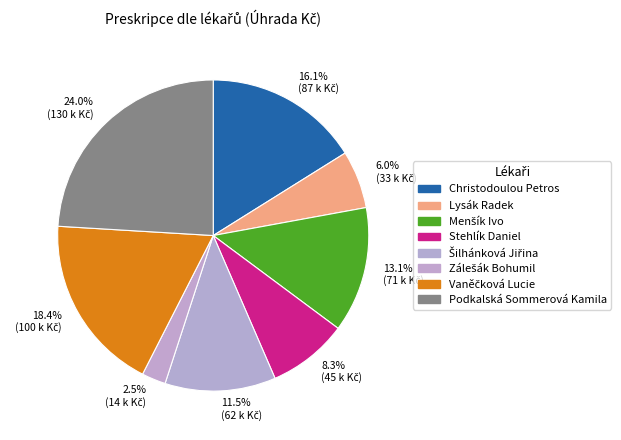

What percentage is NOT represented by Christodoulou Petros?

83.9%